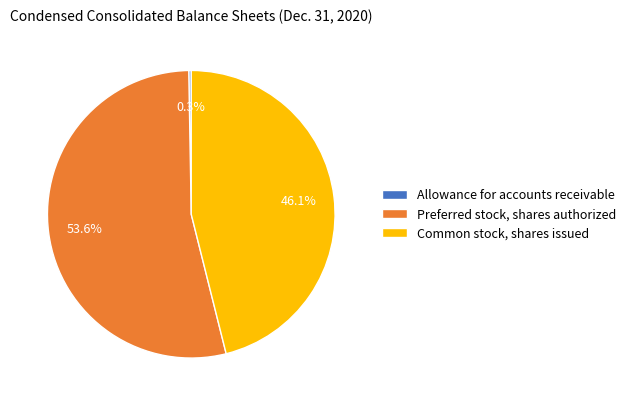

True or false: Common stock, shares issued accounts for 46% of the total.

True